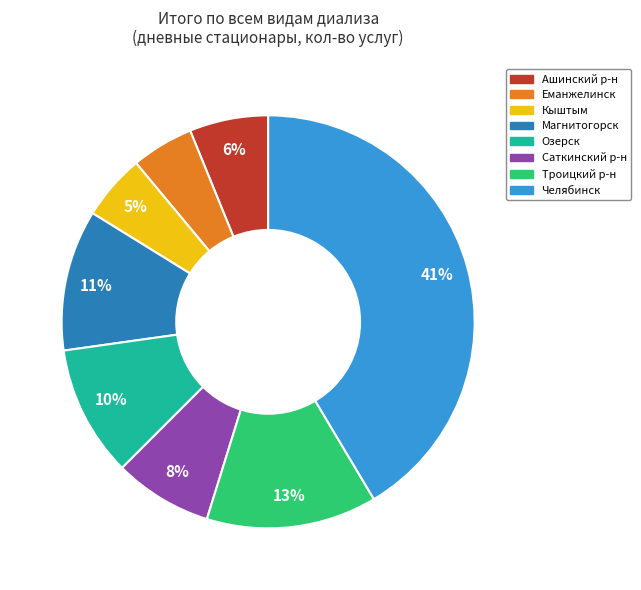

Which slice is the largest?

Челябинск